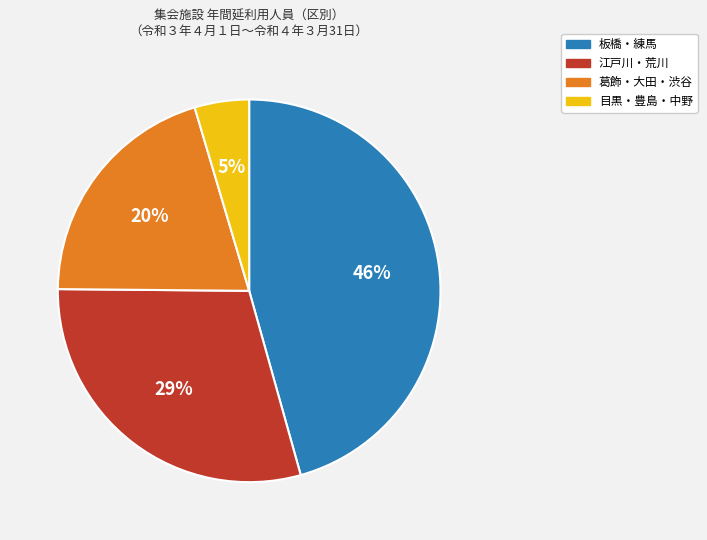

Is there a majority slice in this chart?

No